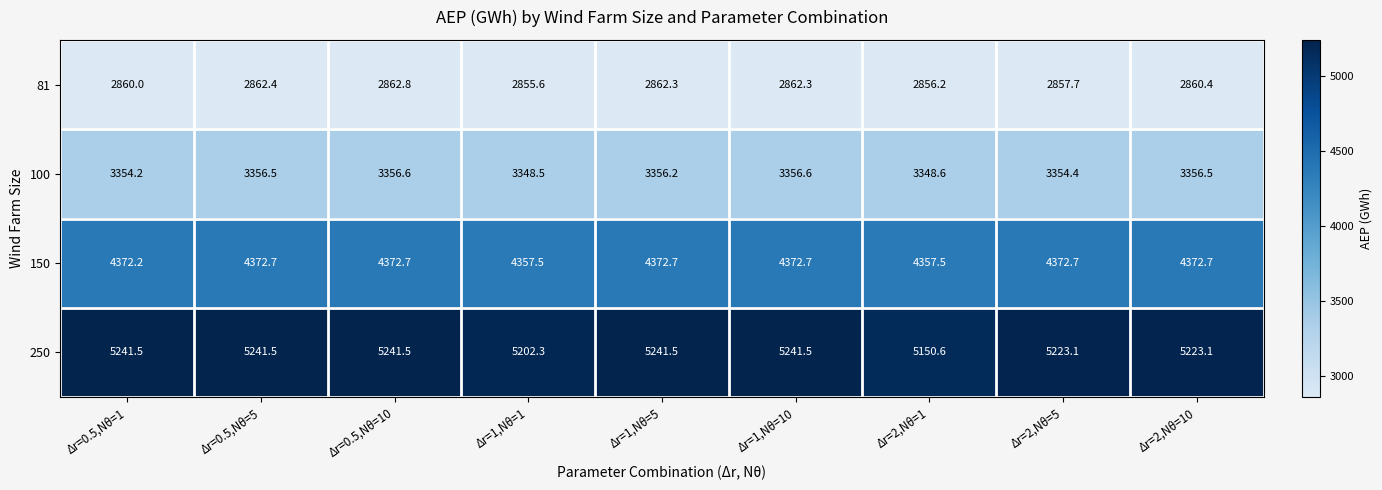

Rank the series by their average value, from highest to lowest.

250, 150, 100, 81